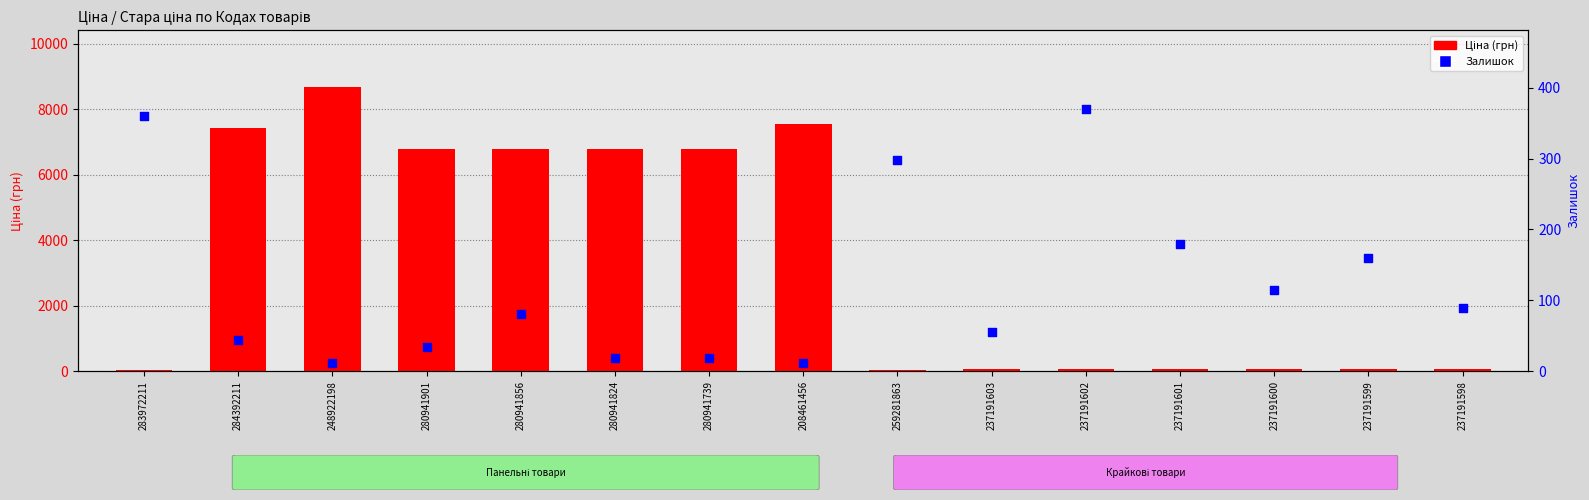

At how many categories does at least one series exceed 6261?

7